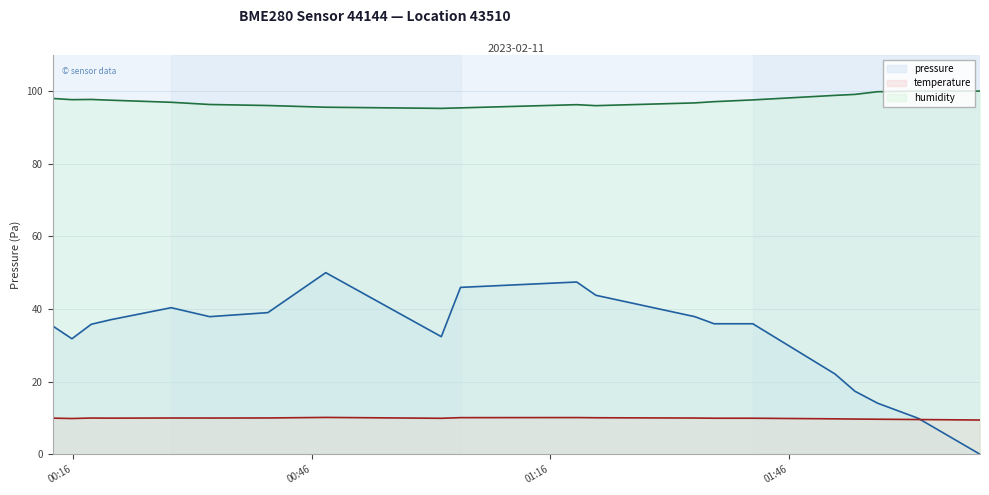

What is the maximum value for temperature?

10.1